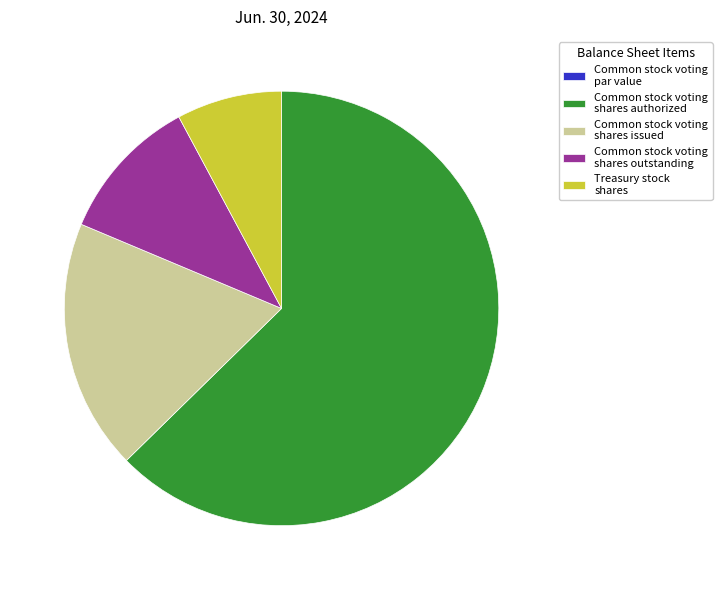

What is the largest slice in the pie chart?

Common stock voting shares authorized